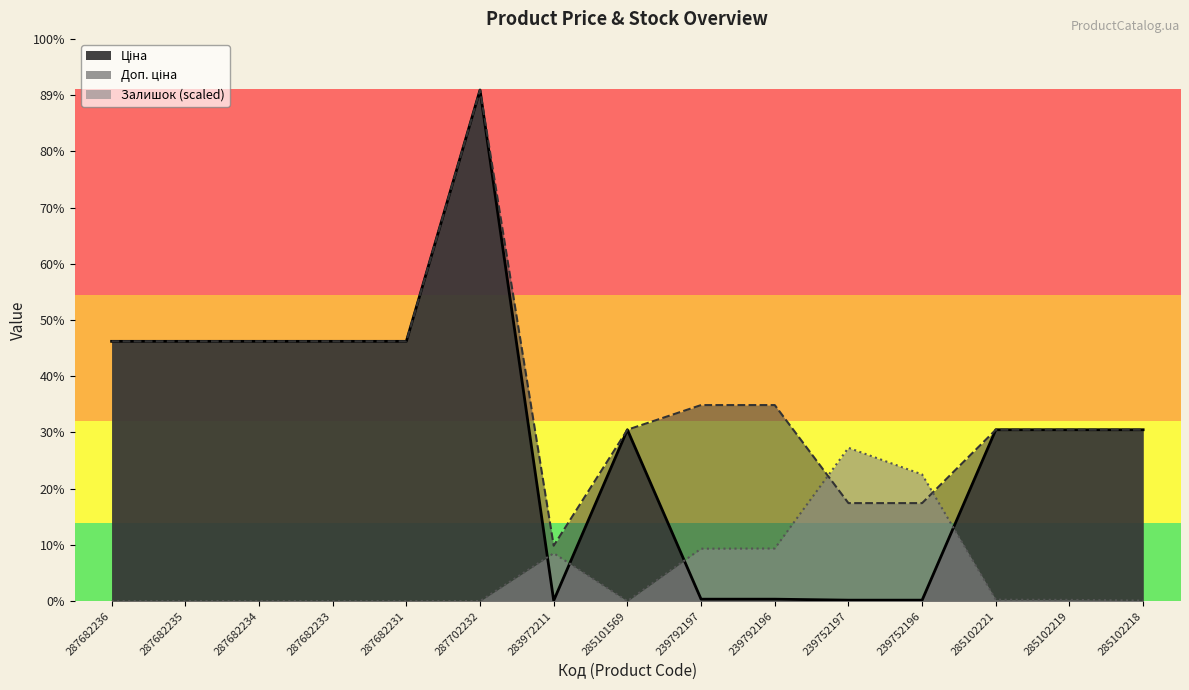

Reading right to left, extract all data points from this chart.

Ціна: 285102218=9908.5	285102219=9908.5	285102221=9908.5	239752196=56.7	239752197=56.7	239792196=113.3	239792197=113.3	285101569=9908.5	283972211=32.0	287702232=29548.9	287682231=15019.2	287682233=15019.2	287682234=15019.2	287682235=15019.2	287682236=15019.2
Доп. ціна: 285102218=9908.5	285102219=9908.5	285102221=9908.5	239752196=5667.0	239752197=5667.0	239792196=11334.0	239792197=11334.0	285101569=9908.5	283972211=3205.0	287702232=29548.9	287682231=15019.2	287682233=15019.2	287682234=15019.2	287682235=15019.2	287682236=15019.2
Залишок: 285102218=31.5	285102219=73.4	285102221=83.9	239752196=7322.5	239752197=8864.7	239792196=3042.3	239792197=3031.8	285101569=0.0	283972211=2769.6	287702232=0.0	287682231=0.0	287682233=0.0	287682234=0.0	287682235=0.0	287682236=0.0